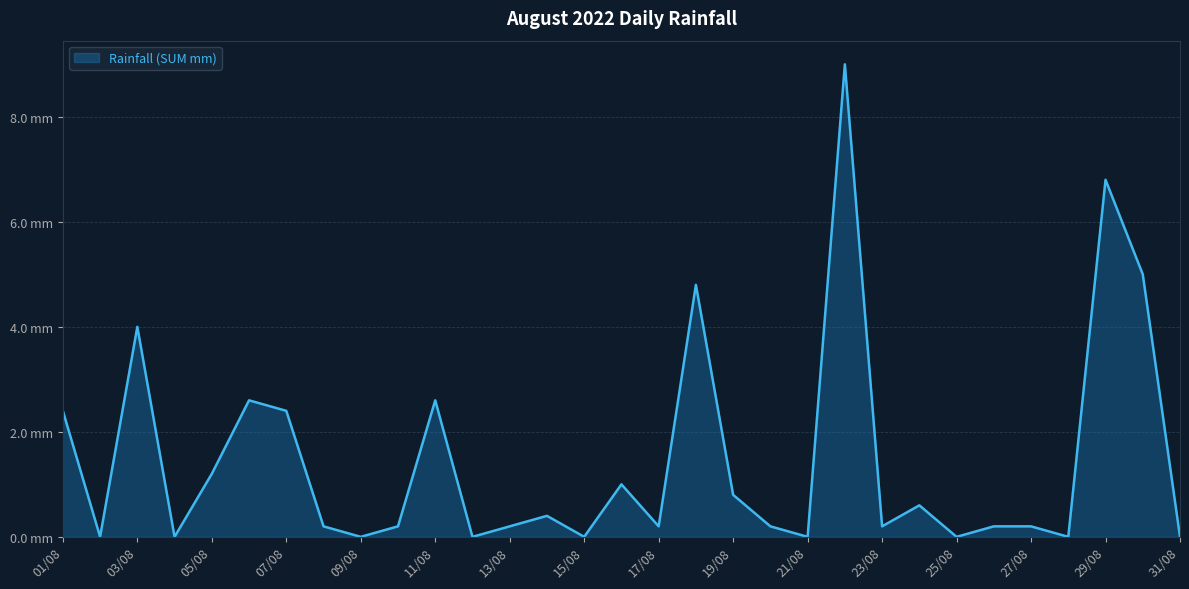

Does the chart have visible grid lines?

Yes